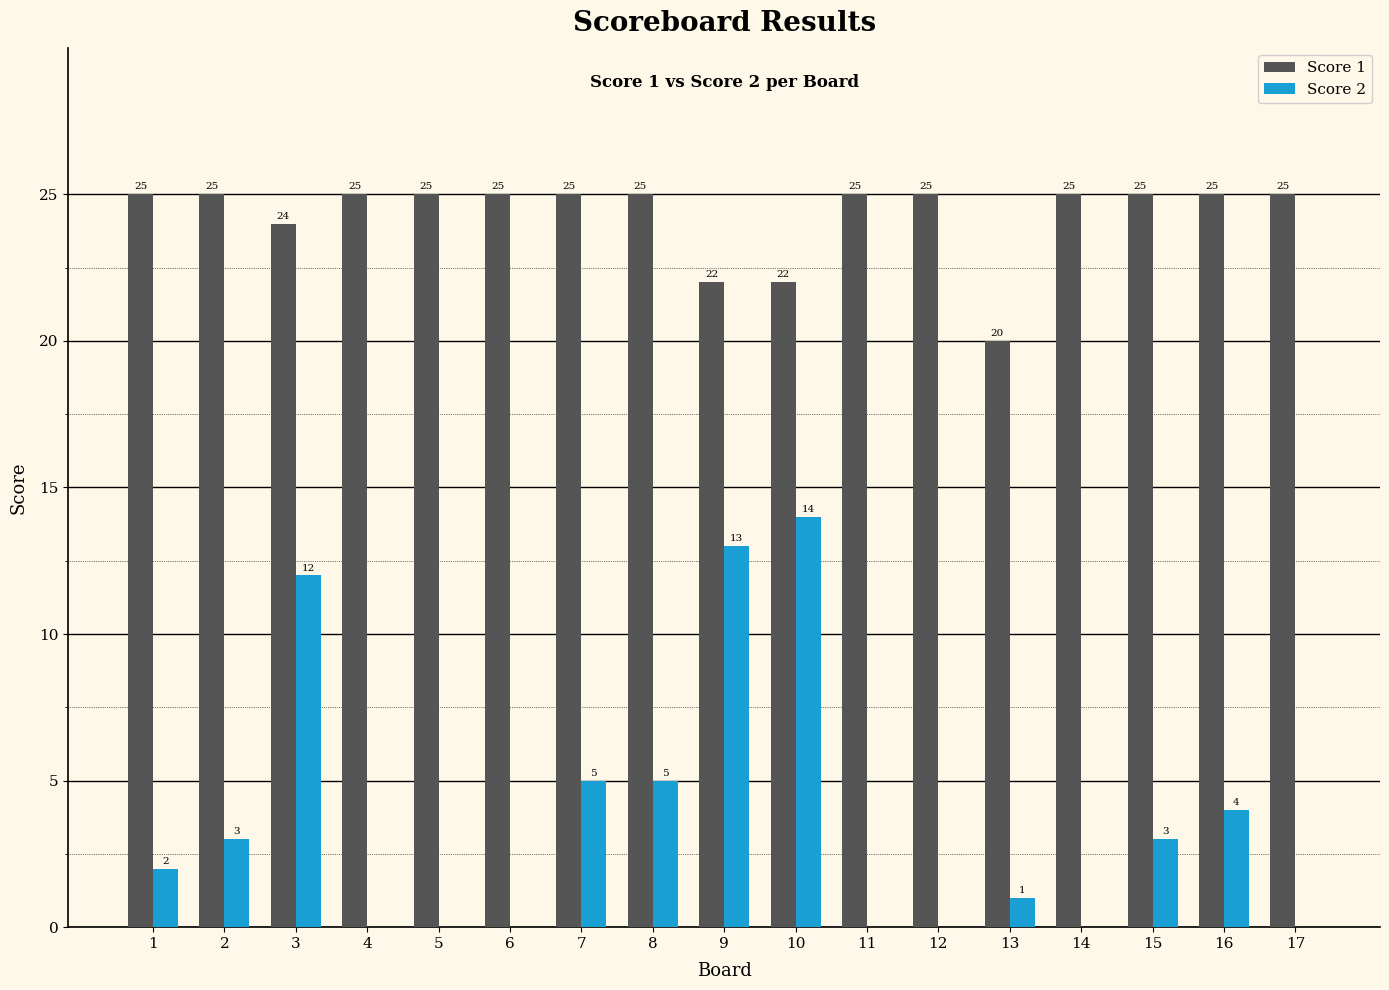

What is the maximum value shown in the chart?

25